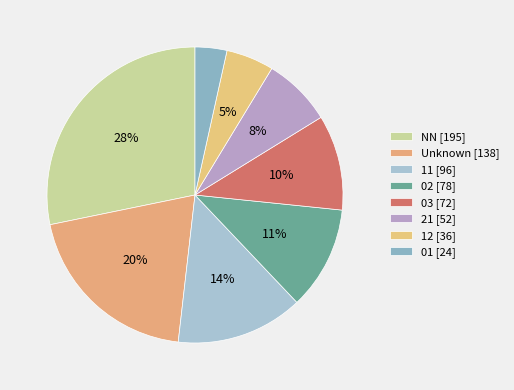

How many segments does this pie chart have?

8